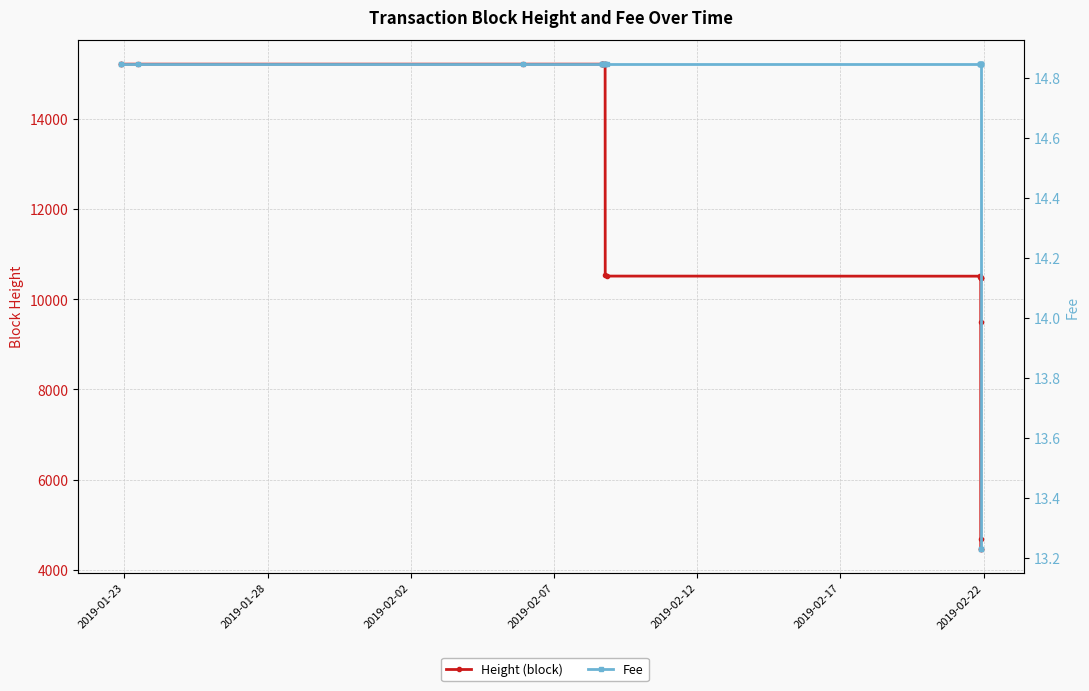

Count the number of categories in the chart.

22